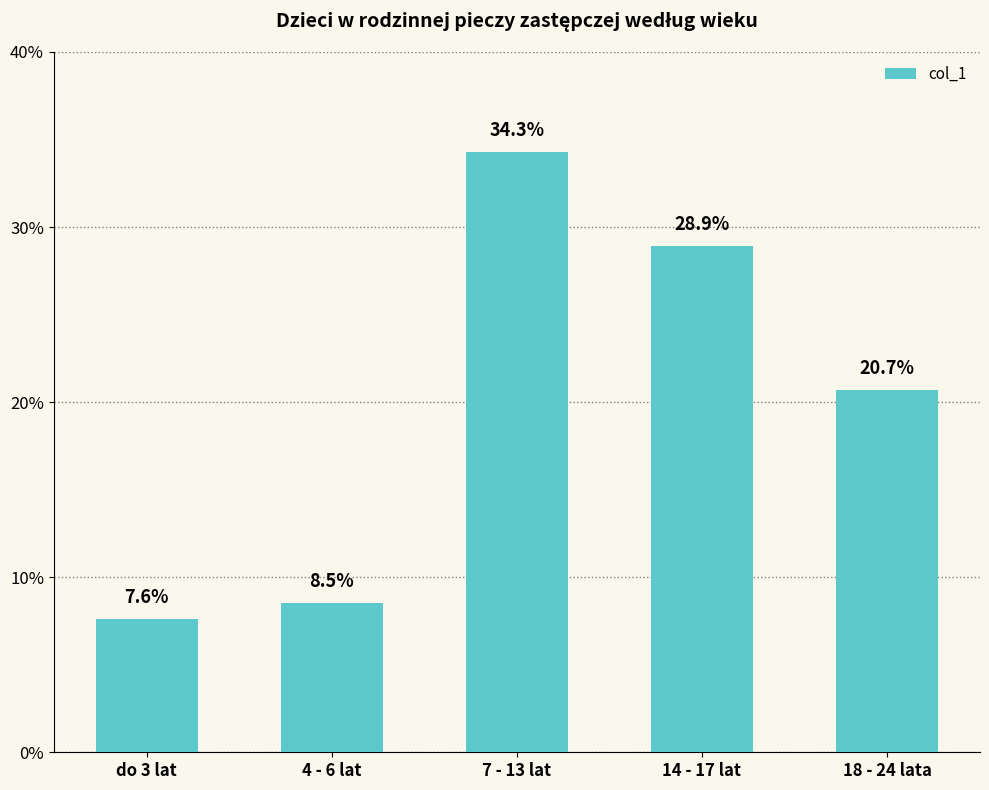

What position from the left is 4 - 6 lat?

2